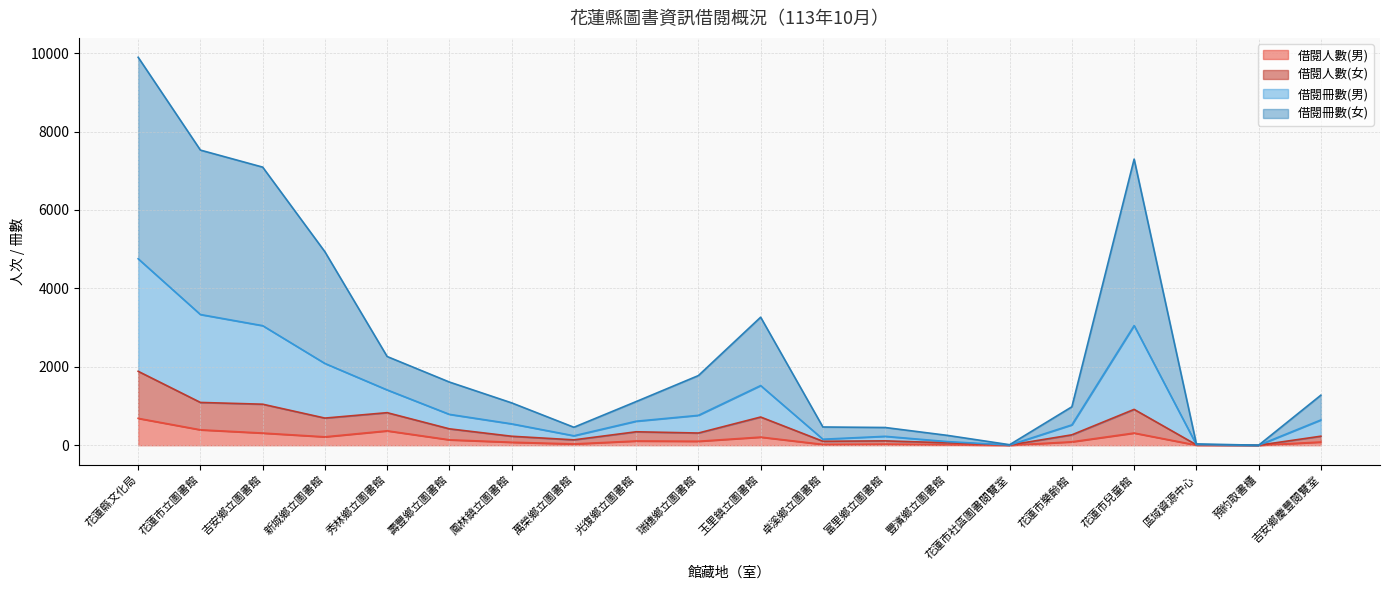

At how many categories does at least one series exceed 1487?

9